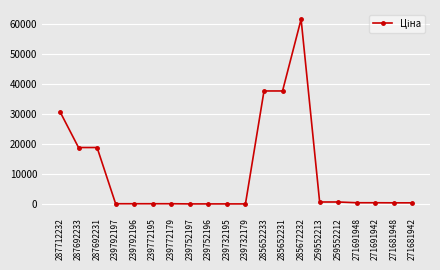

What is the label of the 6th point from the left?

239772195